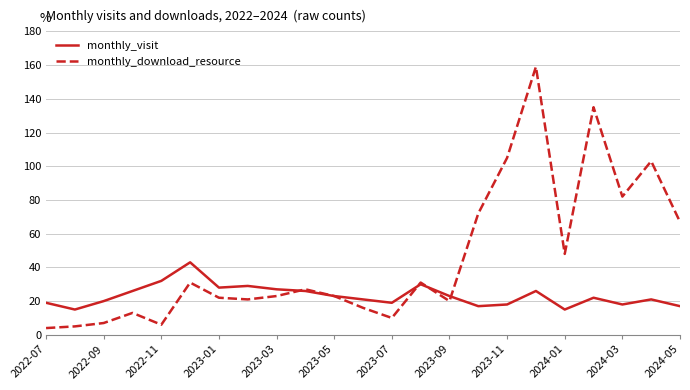

Which series has the largest total across all categories?

monthly_download_resource